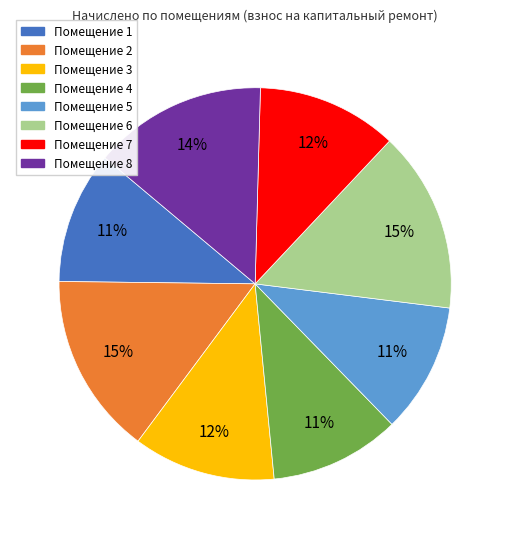

To the nearest percent, what is the average slice percentage?

12%